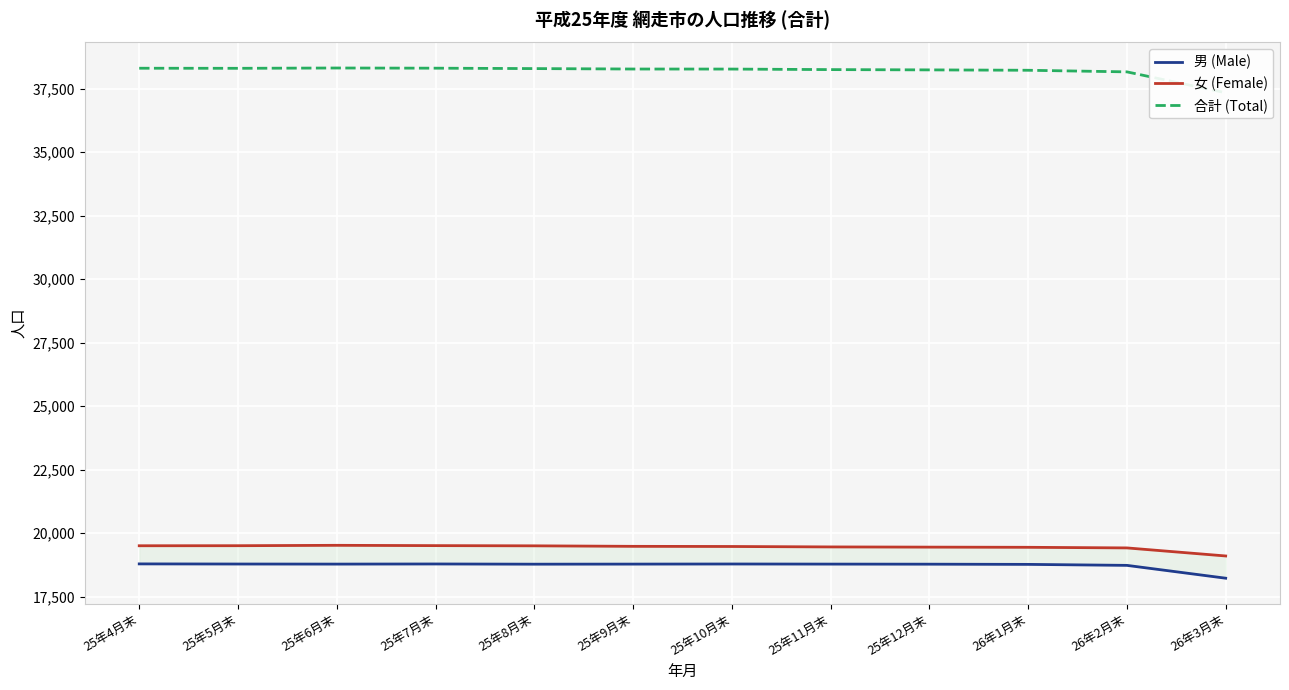

Reading left to right, extract all data points from this chart.

男 (Male): 25年4月末=18792	25年5月末=18787	25年6月末=18784	25年7月末=18789	25年8月末=18781	25年9月末=18784	25年10月末=18788	25年11月末=18784	25年12月末=18781	26年1月末=18773	26年2月末=18734	26年3月末=18229
女 (Female): 25年4月末=19506	25年5月末=19508	25年6月末=19523	25年7月末=19511	25年8月末=19503	25年9月末=19483	25年10月末=19477	25年11月末=19460	25年12月末=19452	26年1月末=19445	26年2月末=19421	26年3月末=19104
合計 (Total): 25年4月末=38298	25年5月末=38295	25年6月末=38307	25年7月末=38300	25年8月末=38284	25年9月末=38267	25年10月末=38265	25年11月末=38244	25年12月末=38233	26年1月末=38218	26年2月末=38155	26年3月末=37333